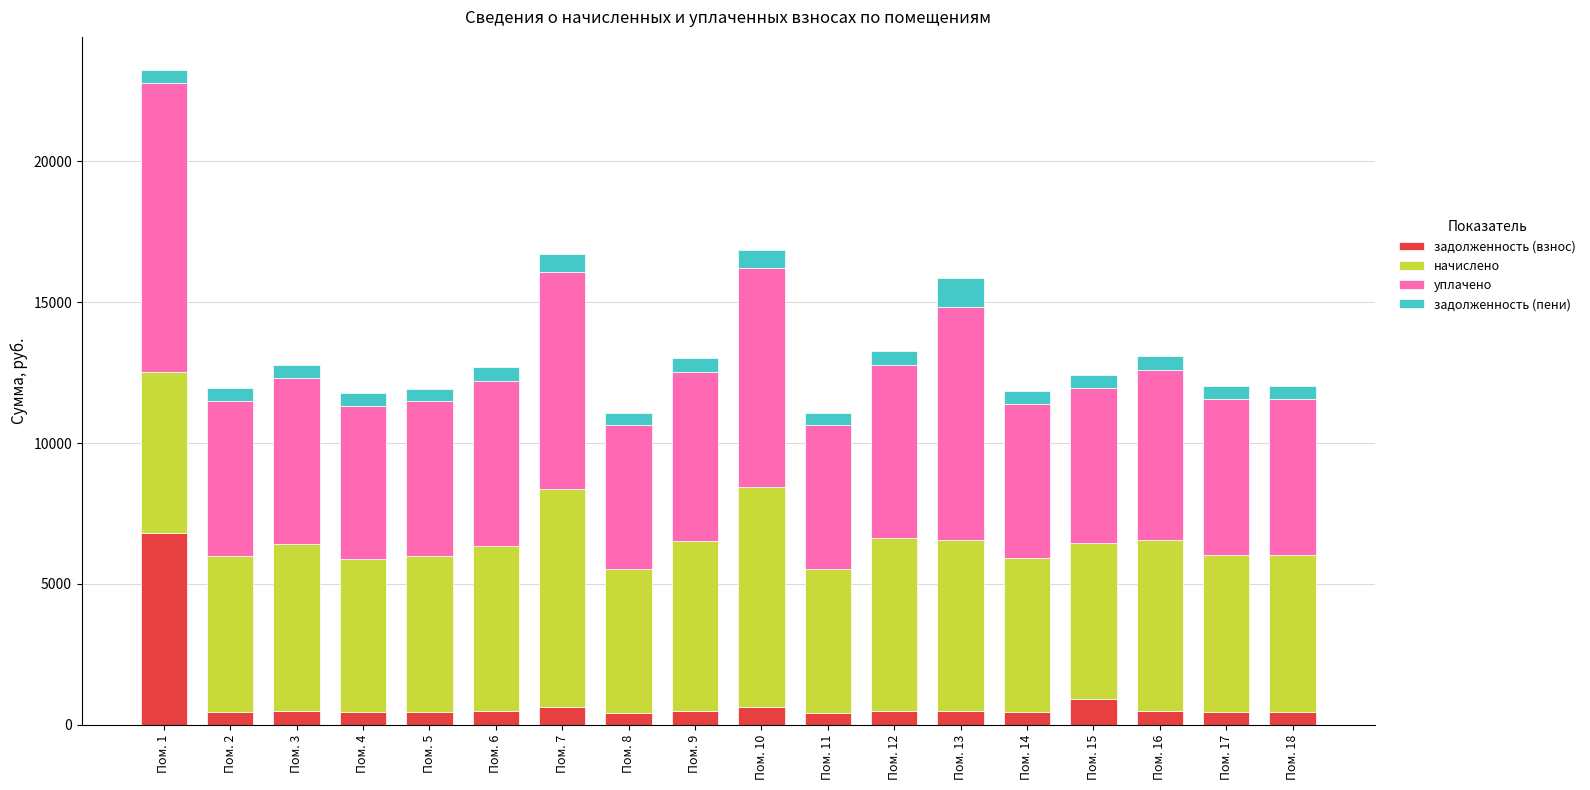

What is the total value across all series at Пом. 6?

12705.8